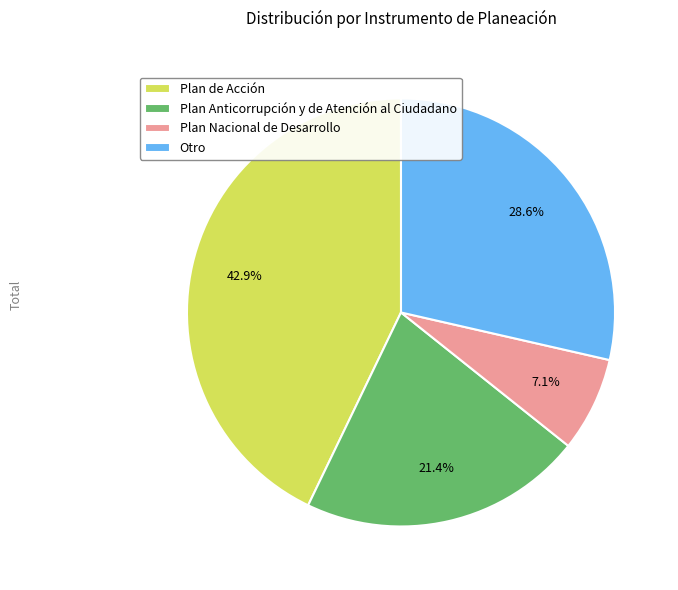

Combined, do Plan Nacional de Desarrollo and Otro account for over 50%?

No